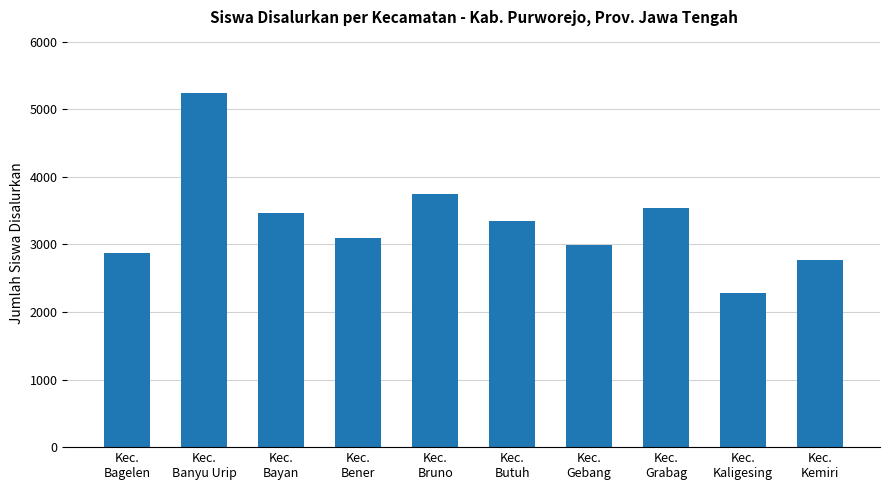

Where does the data first go above 3350?

Kec.
Banyu Urip